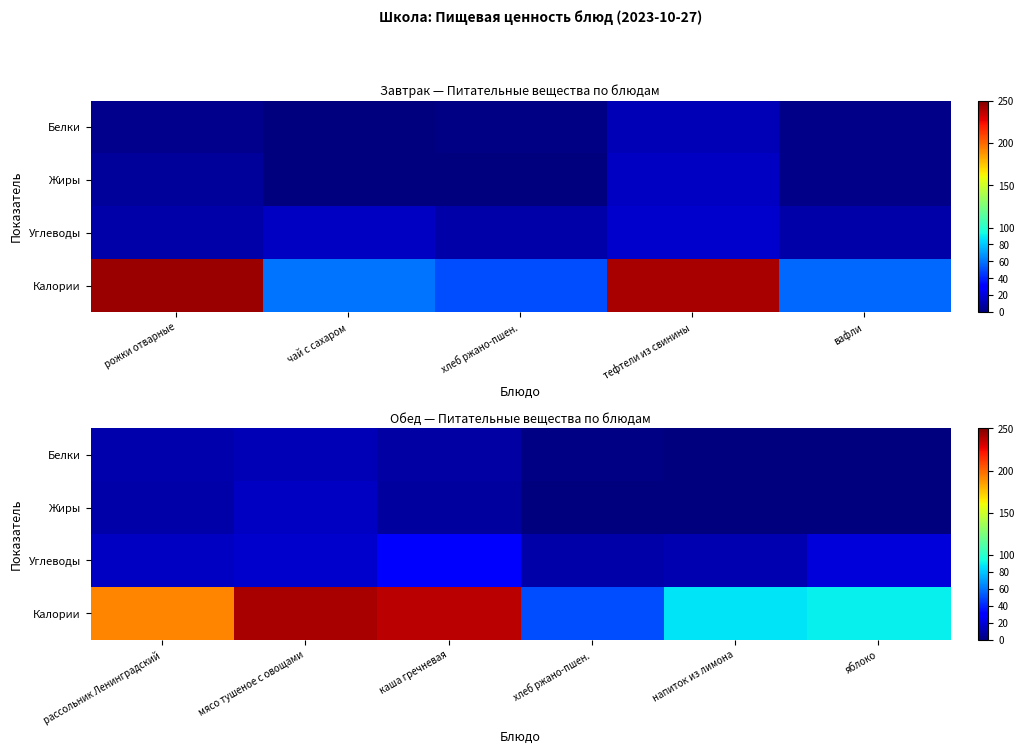

What is the sum of all Калории values?

898.2